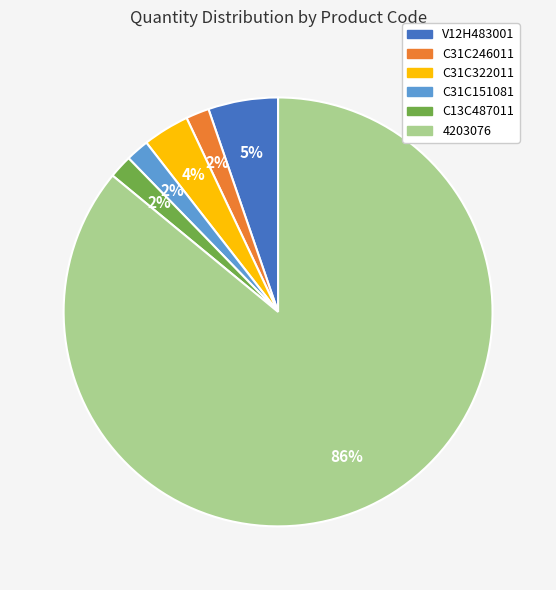

Is the sum of C31C151081 and C31C322011 greater than half?

No